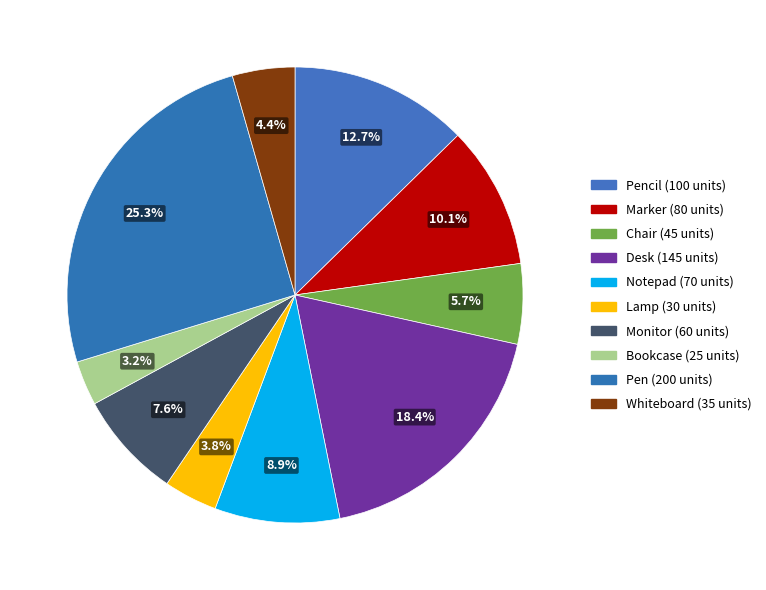

How many segments does this pie chart have?

10